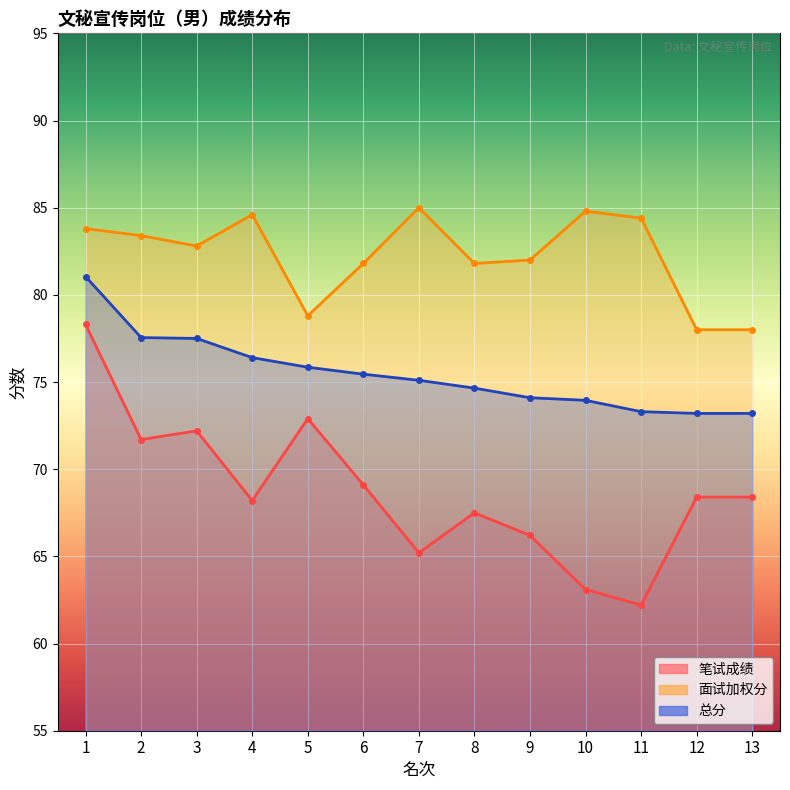

What are all the series names shown in the legend?

笔试成绩, 面试加权分, 总分